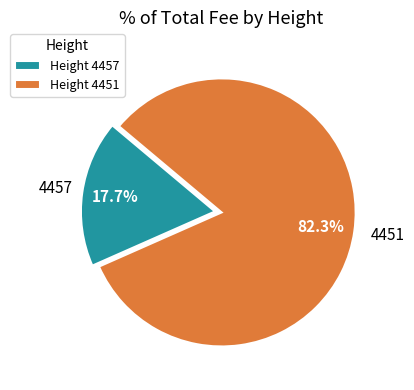

Does any single category account for the majority?

Yes